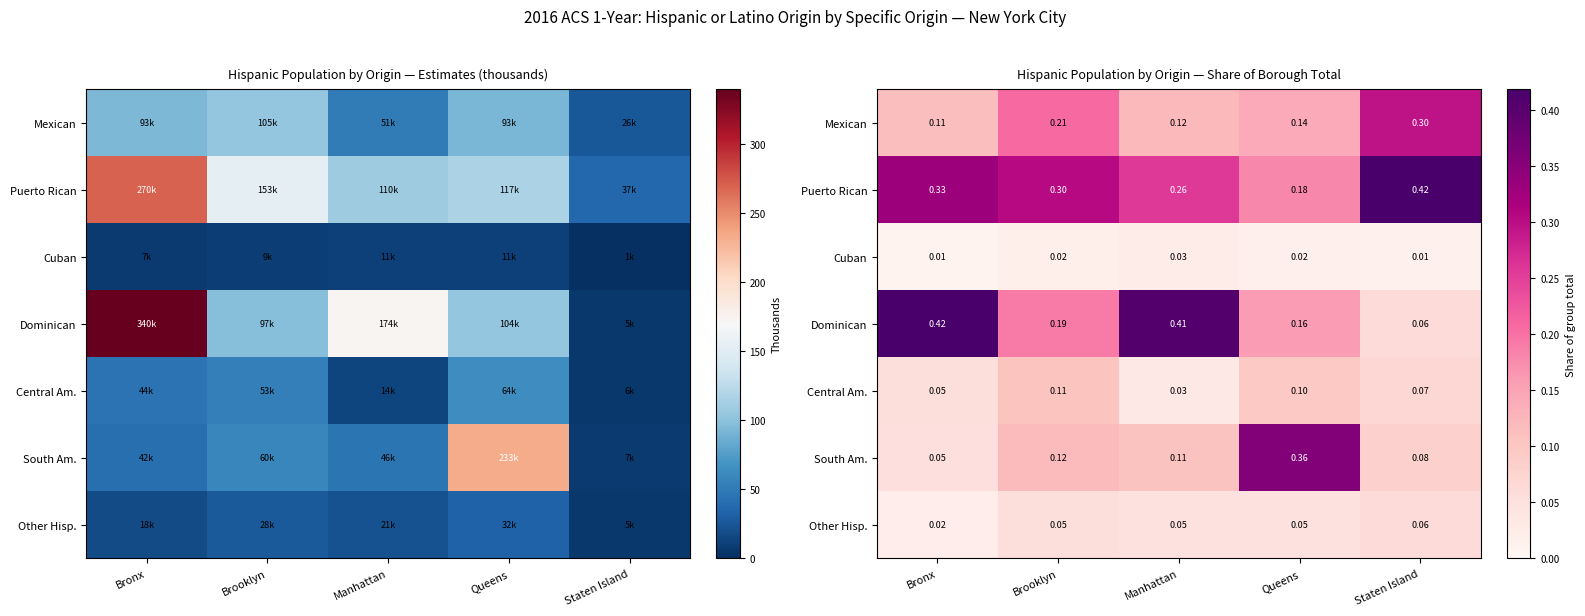

What is the lowest value of the Dominican series?

0.1